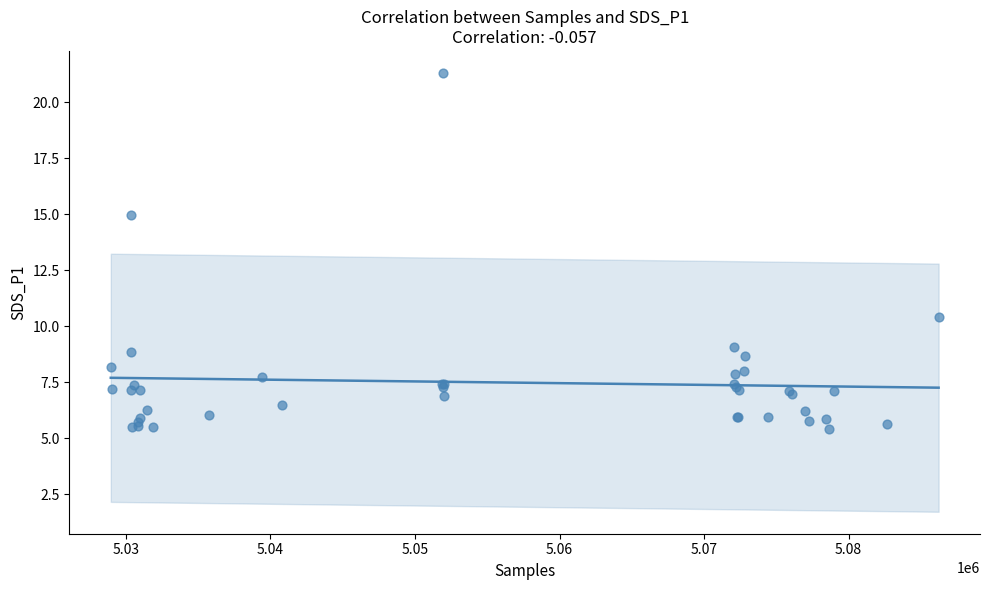

What Y value in the scatter plot is closest to 13?

15.0